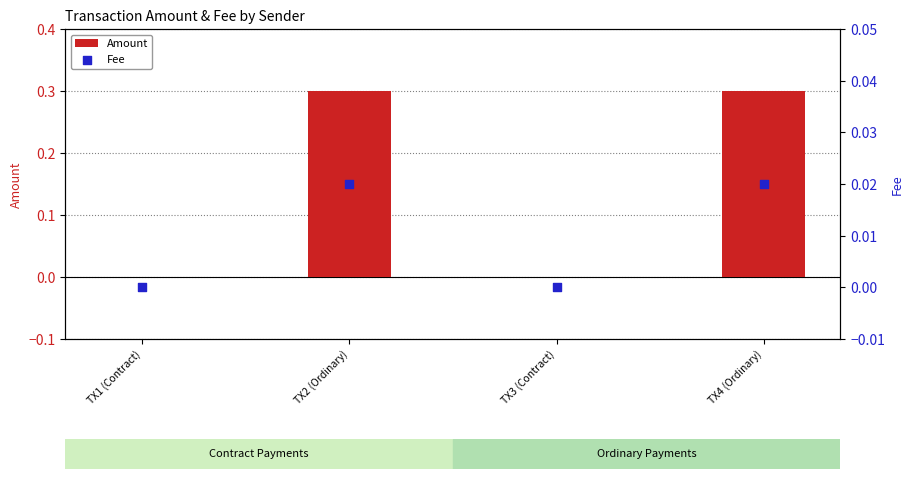

What are all the series names shown in the legend?

Amount, Fee